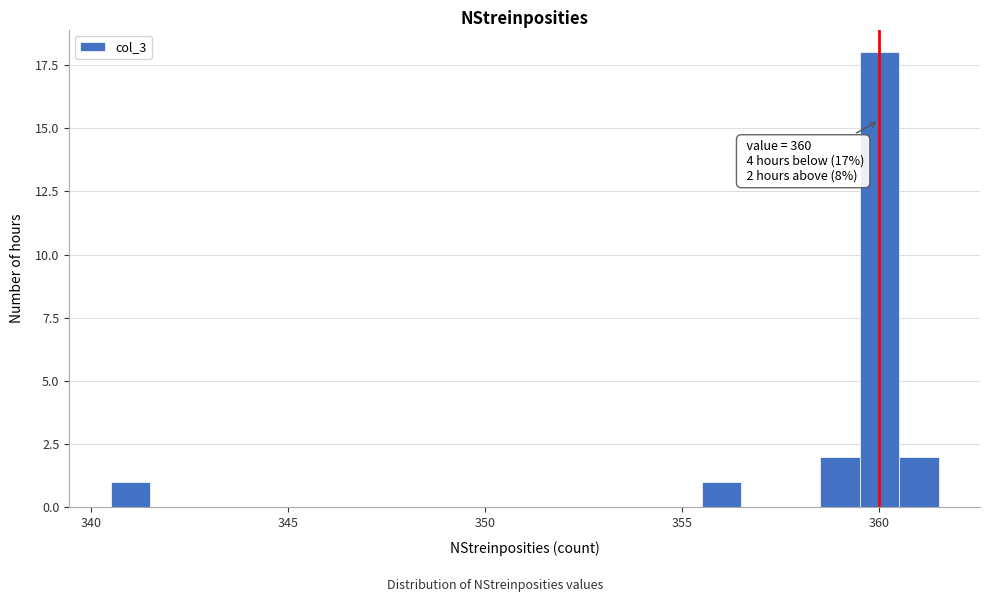

Around what value on the x-axis is the tallest bar? Give the approximate position of its centre, as read against the axis.

360.0